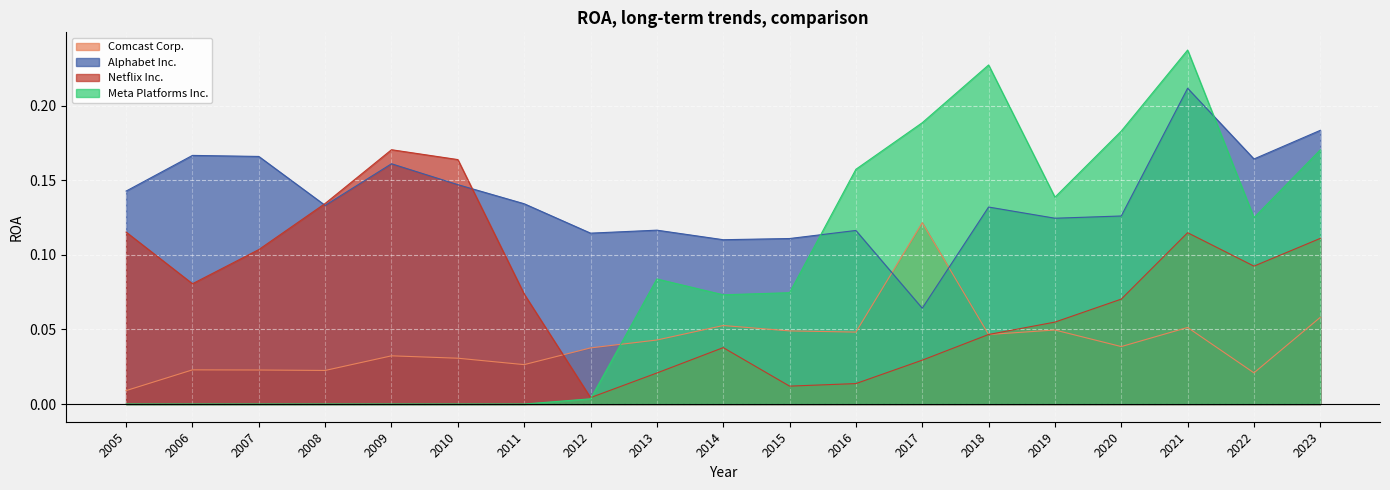

What are all the series names shown in the legend?

Comcast Corp., Alphabet Inc., Netflix Inc., Meta Platforms Inc.